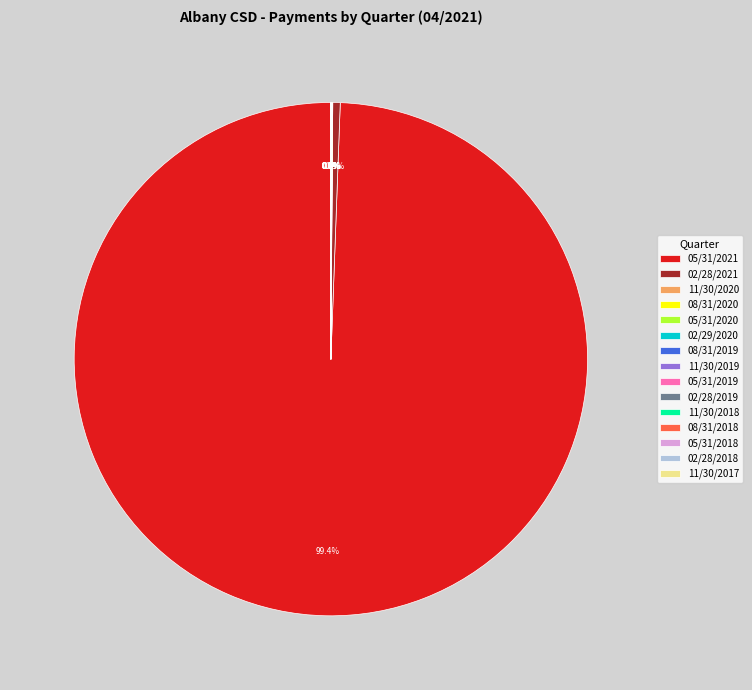

To the nearest percent, what is the average slice percentage?

7%